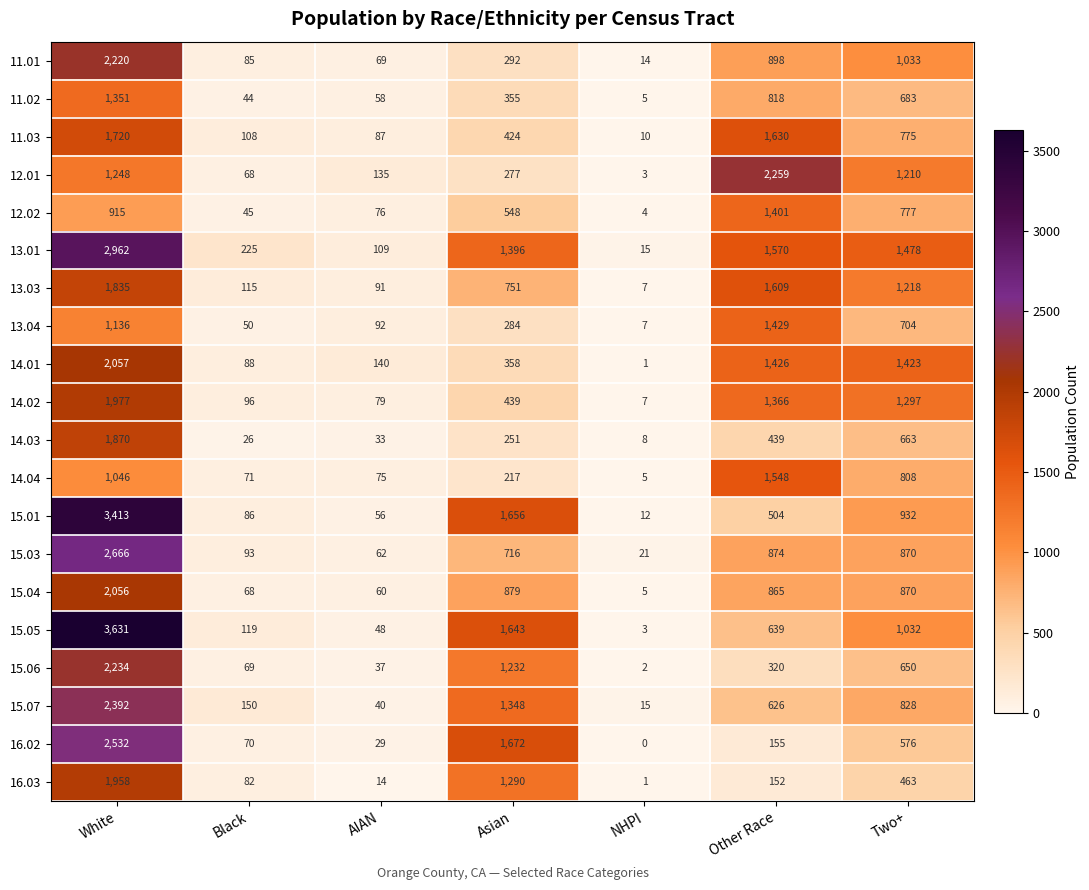

What is the greatest value displayed?

3631